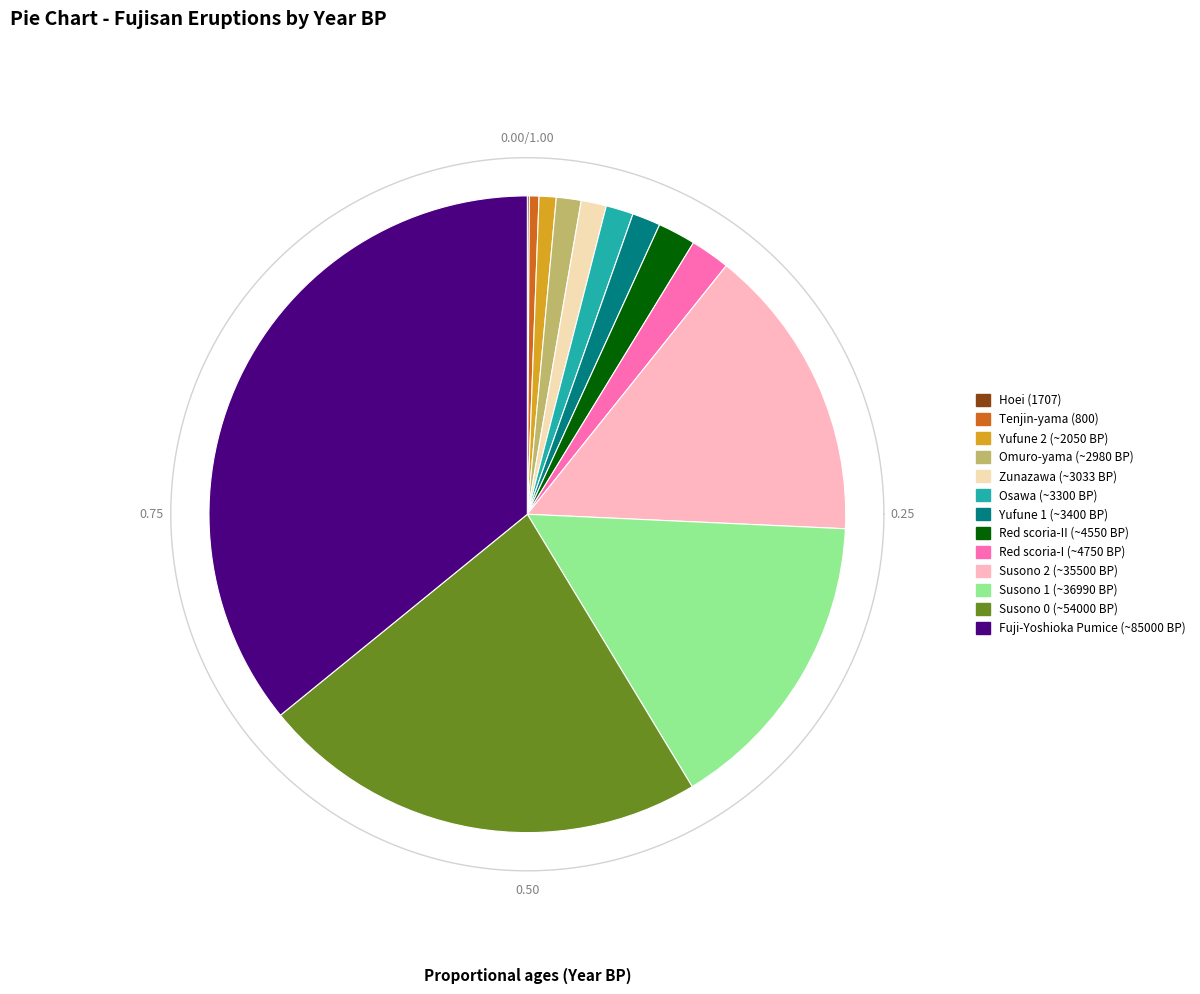

To the nearest percent, what is the average slice percentage?

8%